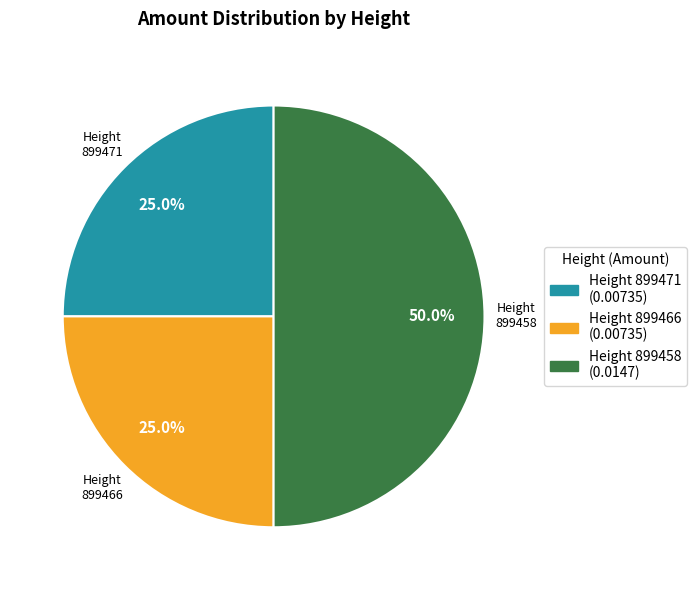

Which slice is the largest?

Height 899458 (0.0147)